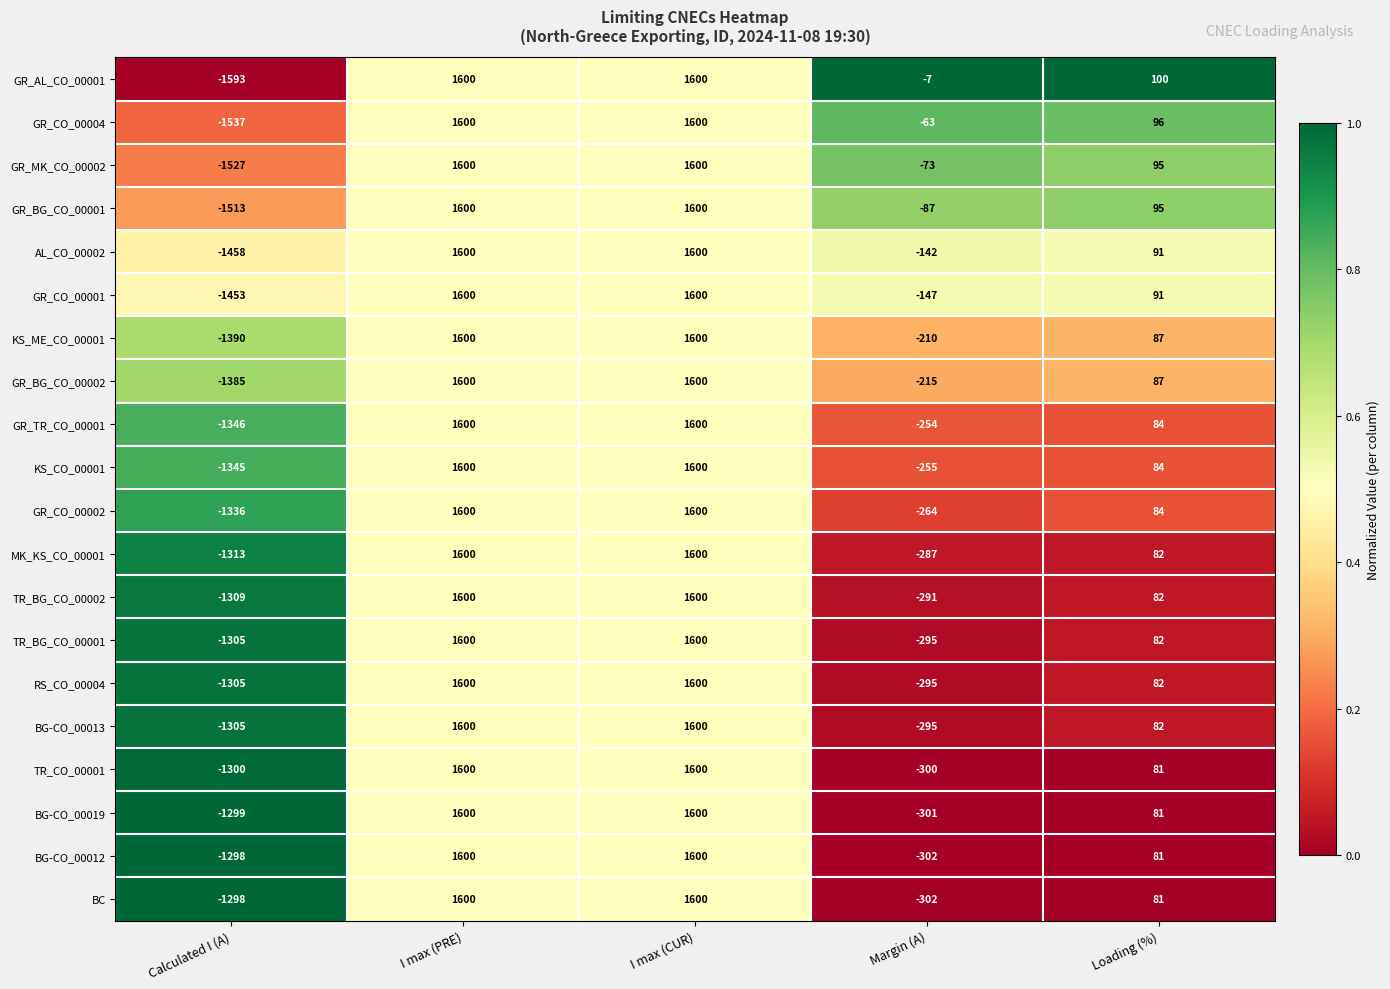

Which series has the largest total across all categories?

GR_AL_CO_00001